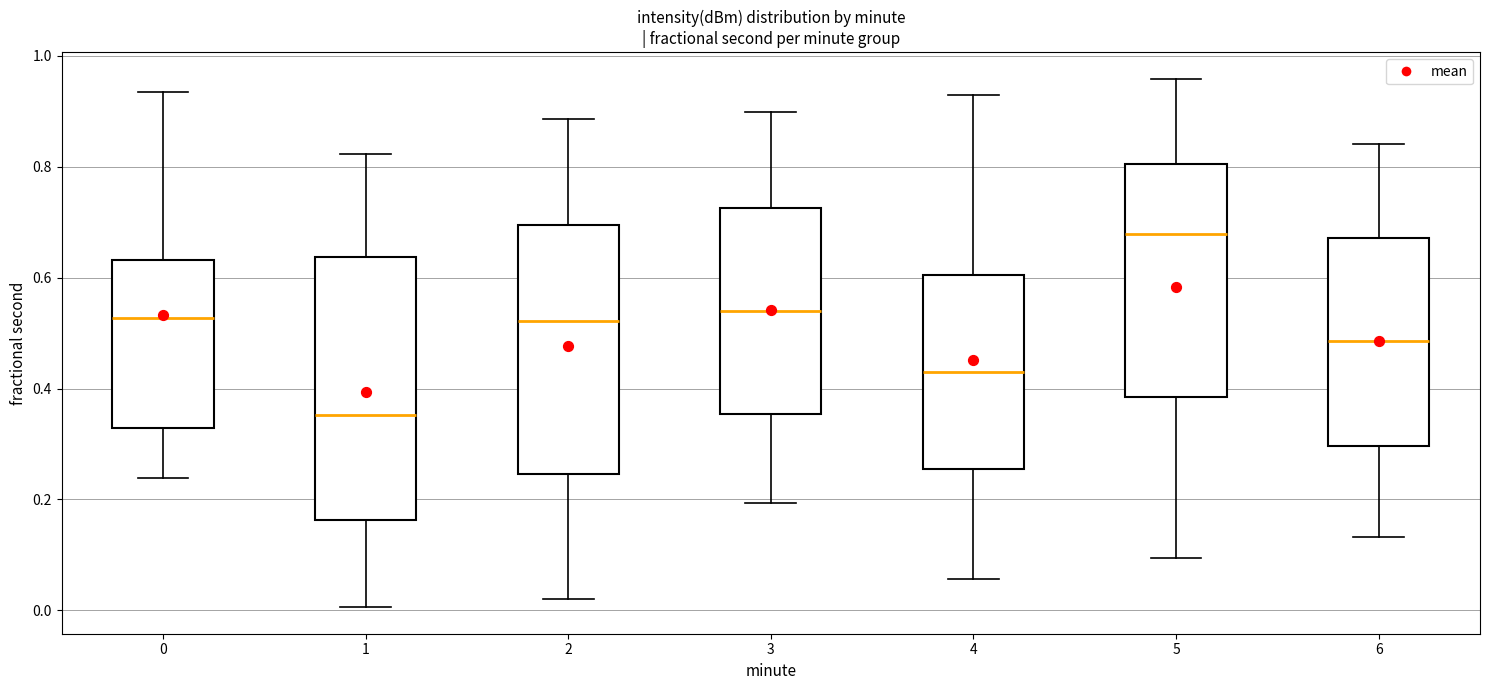

Reading left to right, read every box against the y-axis: the position of its median line, the range the box covers, and the ends of its whiskers. The values are not printed on the chart, so give them approximately, as read against the axis.

0: median 0.52, box 0.32 to 0.64, whiskers 0.24 to 0.94
1: median 0.36, box 0.16 to 0.64, whiskers 0.00 to 0.82
2: median 0.52, box 0.24 to 0.70, whiskers 0.02 to 0.88
3: median 0.54, box 0.36 to 0.72, whiskers 0.20 to 0.90
4: median 0.44, box 0.26 to 0.60, whiskers 0.06 to 0.92
5: median 0.68, box 0.38 to 0.80, whiskers 0.10 to 0.96
6: median 0.48, box 0.30 to 0.68, whiskers 0.14 to 0.84